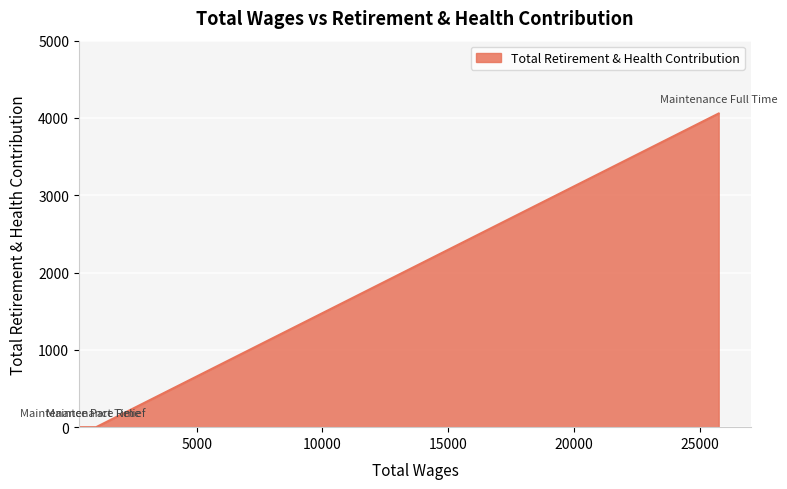

What is the difference between the maximum and minimum values?

4058